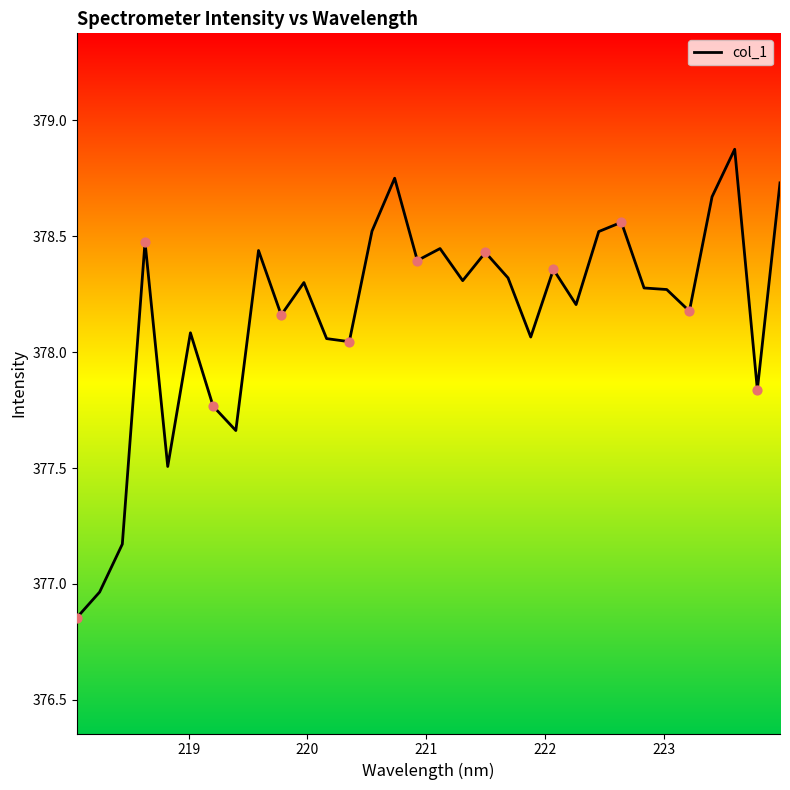

What is the maximum value shown in the chart?

378.9